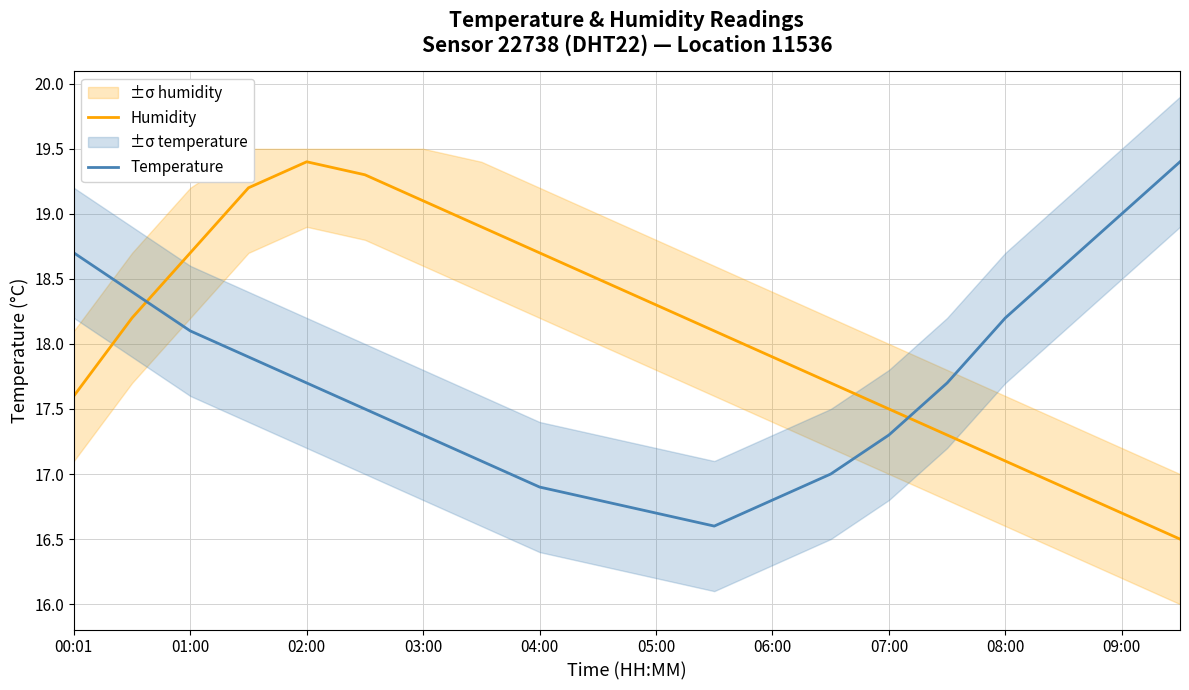

What is the lowest value of the Temperature series?

16.6